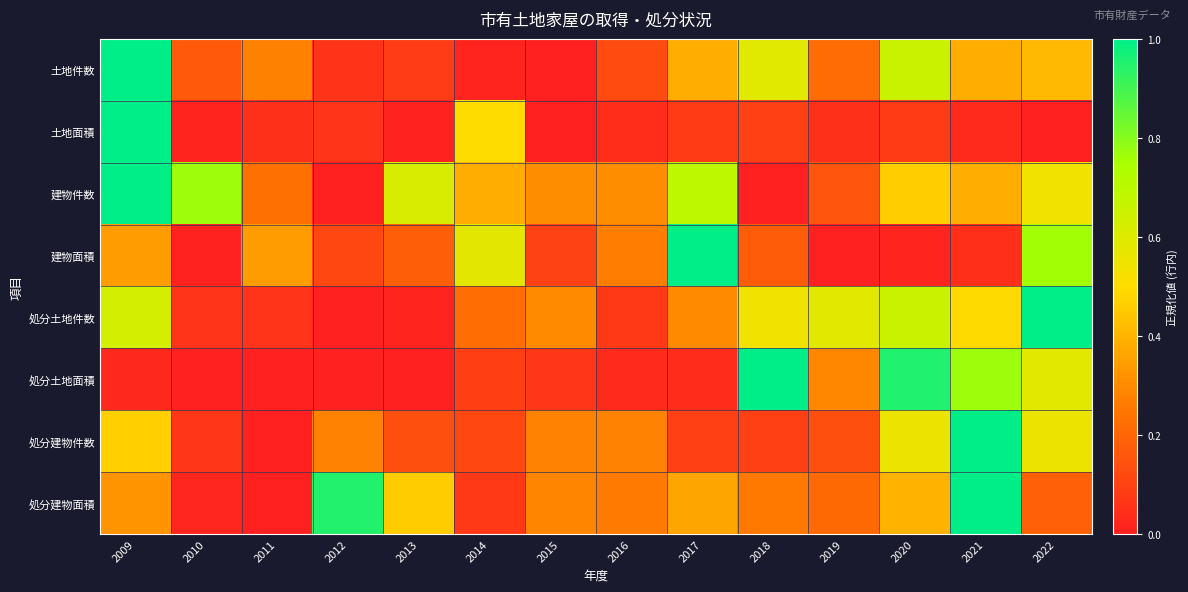

Reading right to left, extract all data points from this chart.

土地件数: 2022=0.4	2021=0.4	2020=0.7	2019=0.2	2018=0.6	2017=0.4	2016=0.1	2015=0.0	2014=0.0	2013=0.1	2012=0.1	2011=0.3	2010=0.2	2009=1.0
土地面積: 2022=0.0	2021=0.0	2020=0.1	2019=0.1	2018=0.1	2017=0.1	2016=0.0	2015=0.0	2014=0.5	2013=0.0	2012=0.1	2011=0.0	2010=0.0	2009=1.0
建物件数: 2022=0.5	2021=0.4	2020=0.5	2019=0.2	2018=0.0	2017=0.7	2016=0.3	2015=0.3	2014=0.4	2013=0.6	2012=0.0	2011=0.2	2010=0.8	2009=1.0
建物面積: 2022=0.8	2021=0.0	2020=0.0	2019=0.0	2018=0.2	2017=1.0	2016=0.3	2015=0.1	2014=0.6	2013=0.2	2012=0.1	2011=0.3	2010=0.0	2009=0.3
処分土地件数: 2022=1.0	2021=0.5	2020=0.7	2019=0.6	2018=0.5	2017=0.3	2016=0.1	2015=0.3	2014=0.2	2013=0.0	2012=0.0	2011=0.1	2010=0.1	2009=0.6
処分土地面積: 2022=0.6	2021=0.8	2020=0.9	2019=0.3	2018=1.0	2017=0.0	2016=0.0	2015=0.1	2014=0.1	2013=0.0	2012=0.0	2011=0.0	2010=0.0	2009=0.0
処分建物件数: 2022=0.6	2021=1.0	2020=0.6	2019=0.1	2018=0.1	2017=0.1	2016=0.3	2015=0.3	2014=0.1	2013=0.1	2012=0.3	2011=0.0	2010=0.1	2009=0.5
処分建物面積: 2022=0.2	2021=1.0	2020=0.4	2019=0.2	2018=0.3	2017=0.4	2016=0.3	2015=0.3	2014=0.1	2013=0.5	2012=0.9	2011=0.0	2010=0.0	2009=0.3